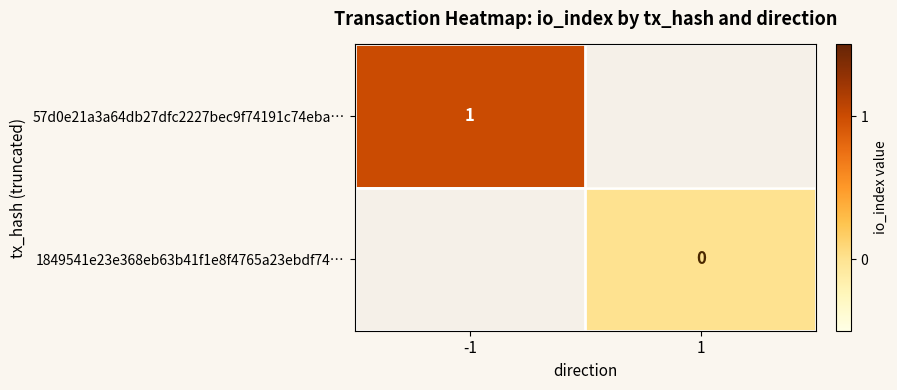

Is it true that 57d0e21a3a64db27dfc2227bec9f74191c74eba… equals 1 at -1?

True